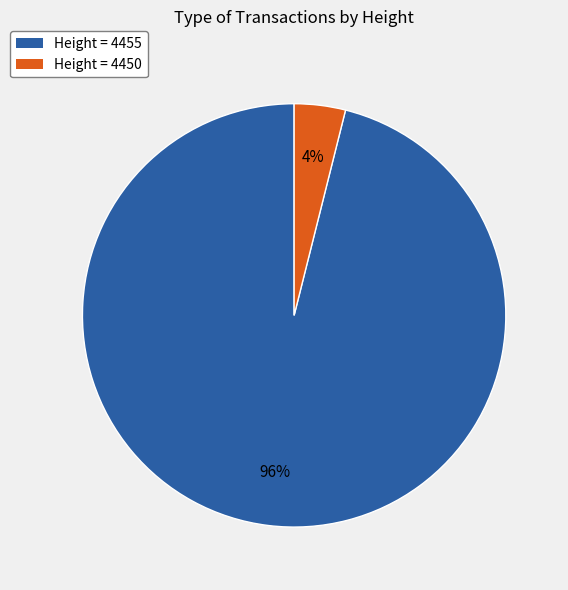

Which has a higher value, Height = 4455 or Height = 4450?

Height = 4455